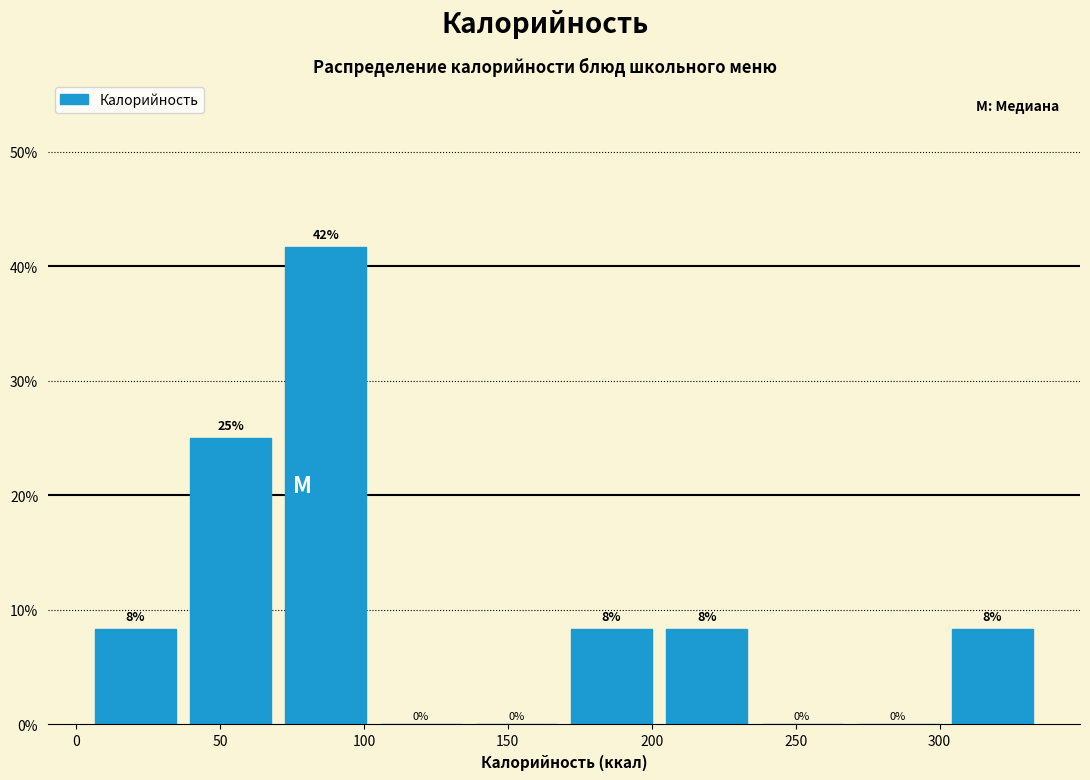

Over which range of the x-axis is the bar tallest?

70 to 105